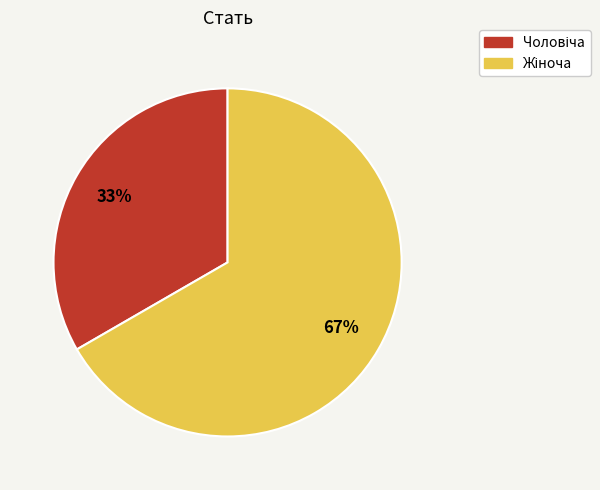

Is there any slice that represents more than half of the pie?

Yes